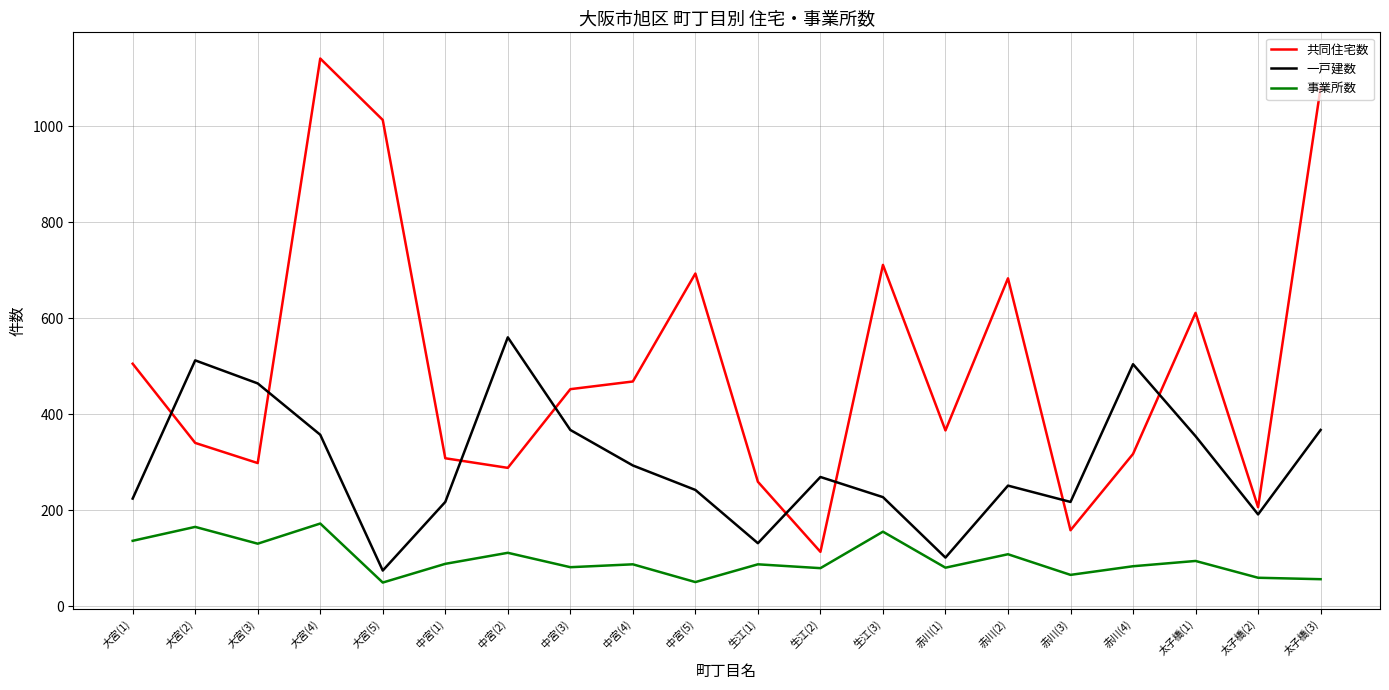

The value of 共同住宅数 at 太子橋(1) is 297. True or false?

False